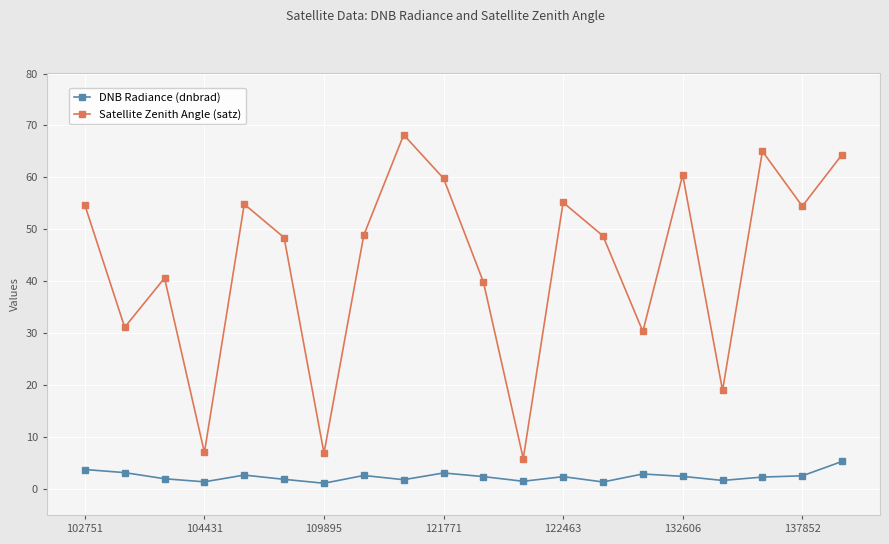

List the series in order of their overall mean, highest first.

Satellite Zenith Angle (satz), DNB Radiance (dnbrad)